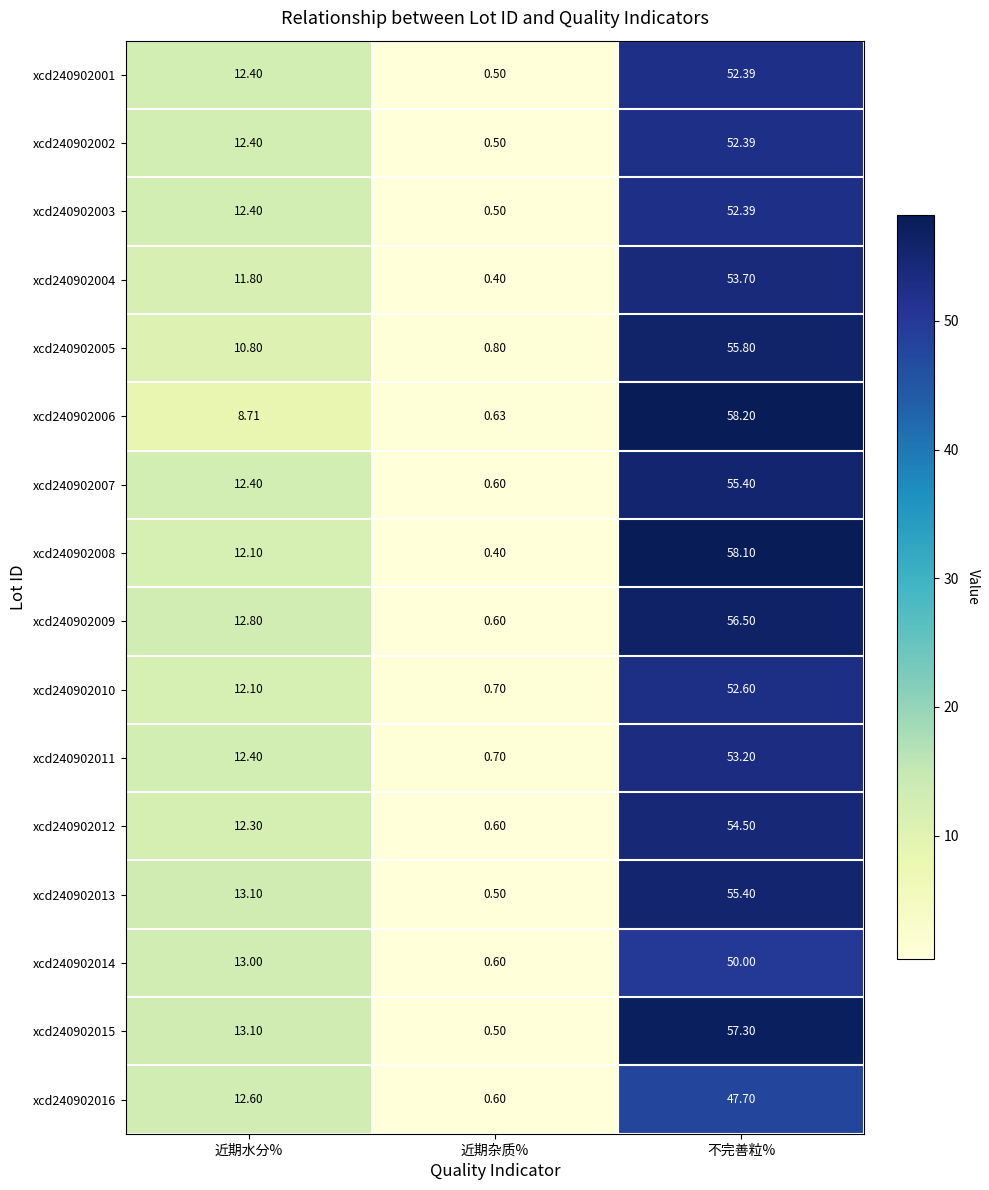

Rank the categories by xcd240902003 value from highest to lowest.

不完善粒%, 近期水分%, 近期杂质%